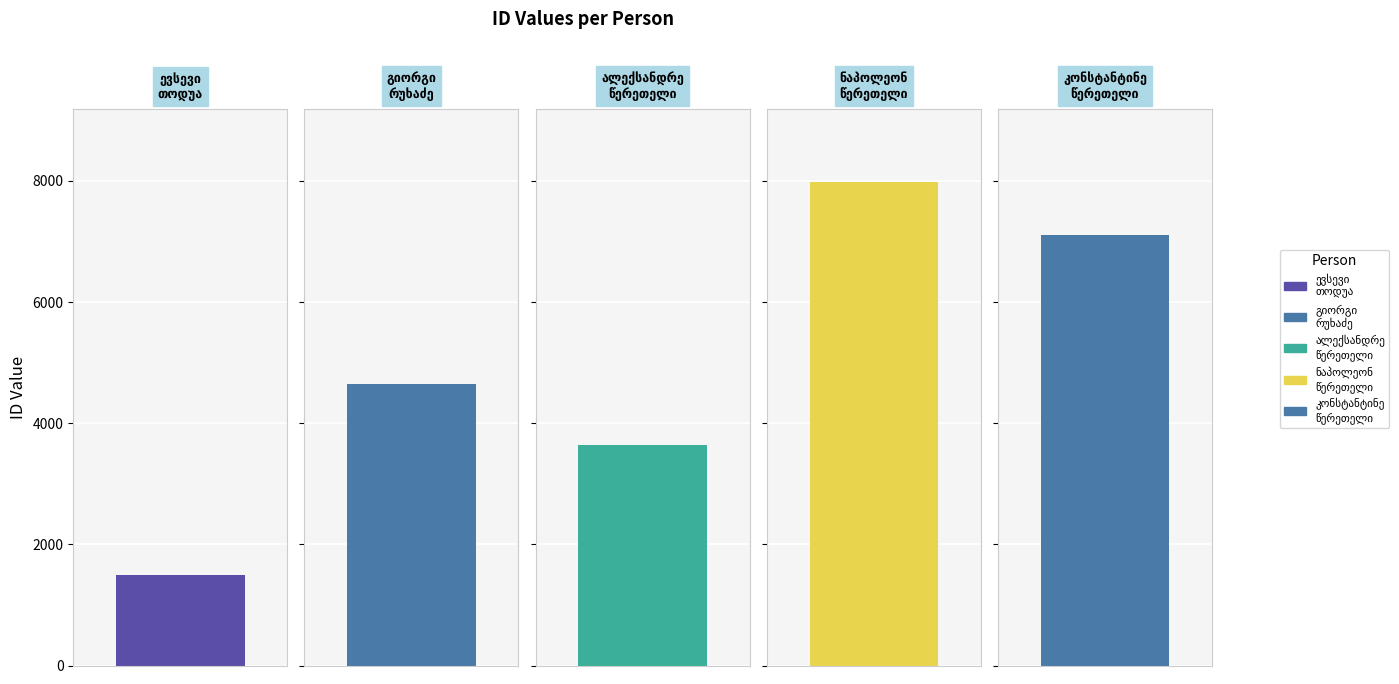

Are the bars horizontal?

No